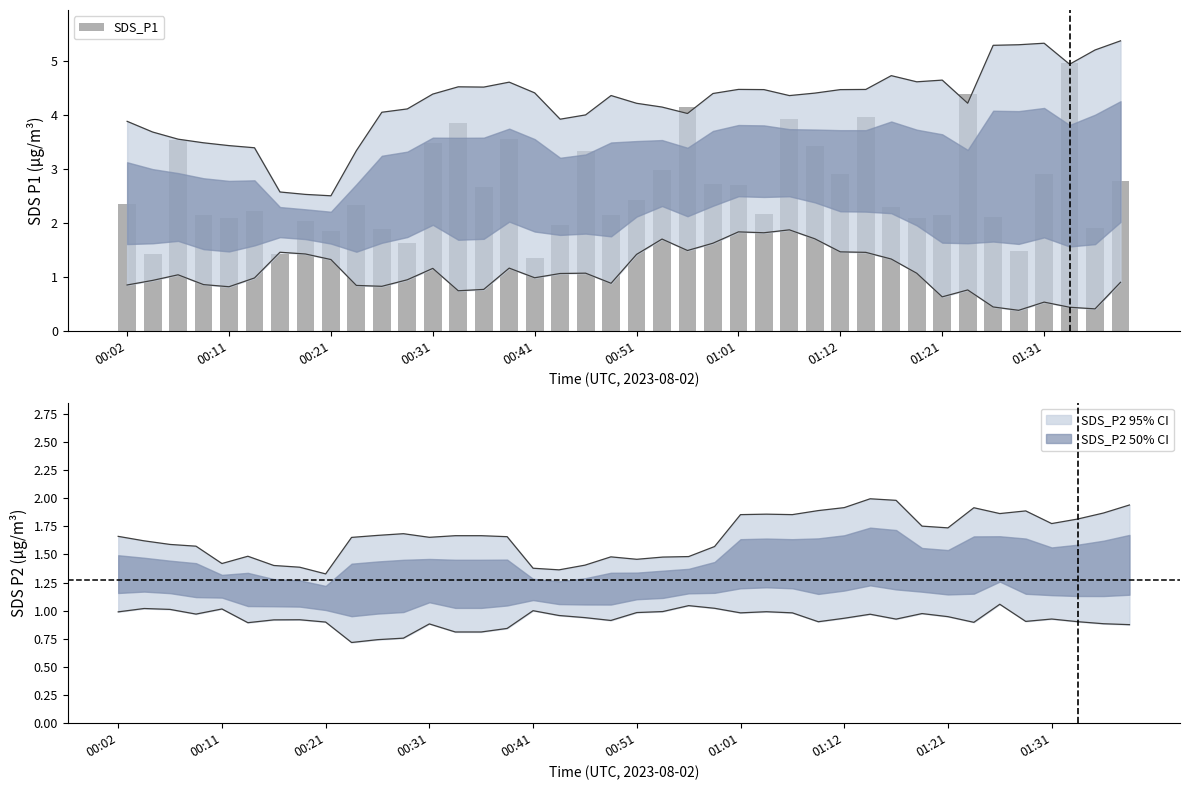

What is the difference between the maximum and minimum values?

3.6